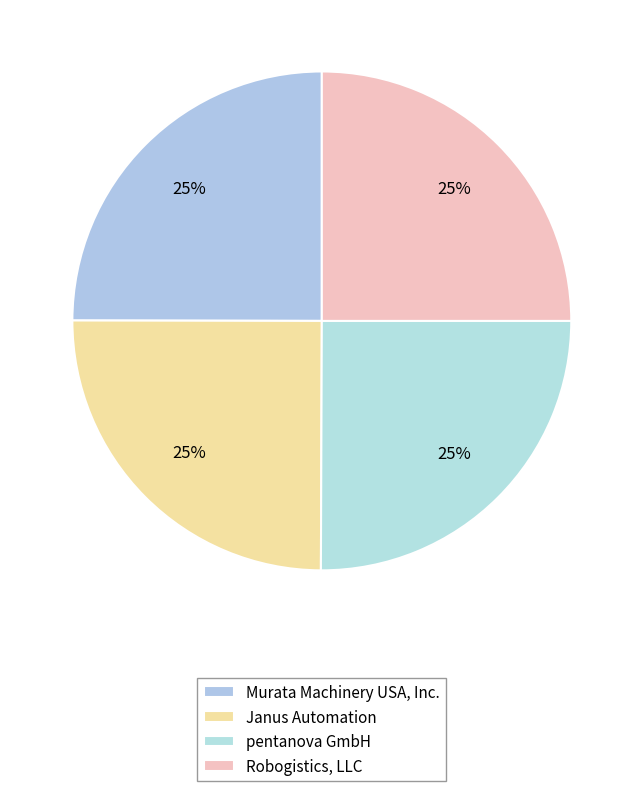

How many slices are in this pie chart?

4